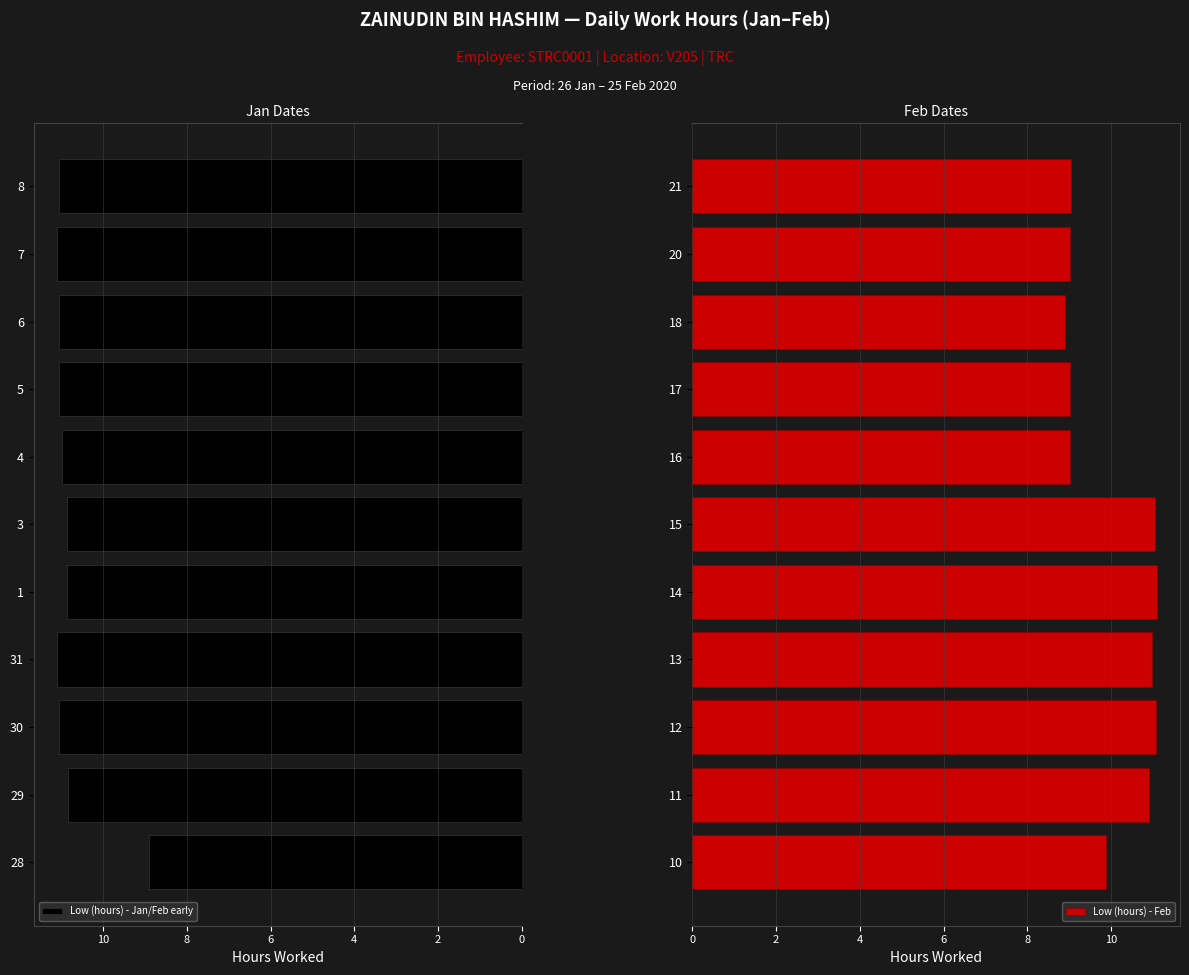

List the series in order of their overall mean, highest first.

Low (hours) - Jan/Feb early, Low (hours) - Feb